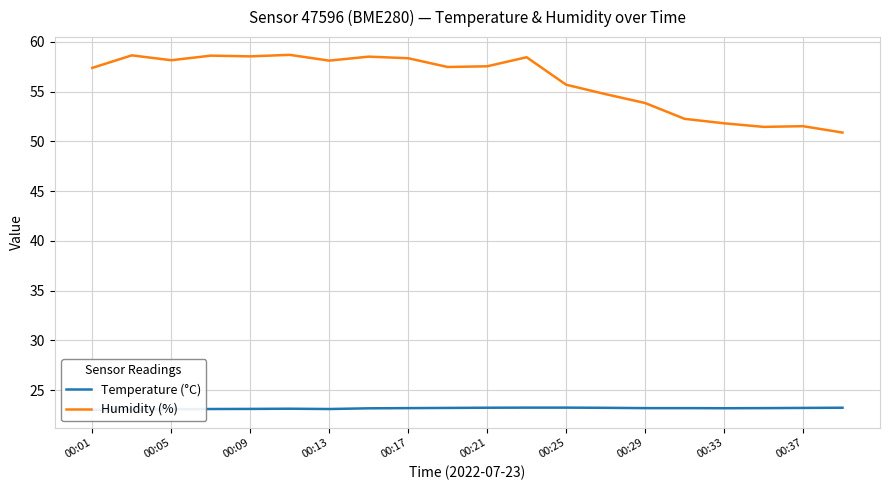

True or false: Temperature (°C) and Humidity (%) intersect in this chart.

False